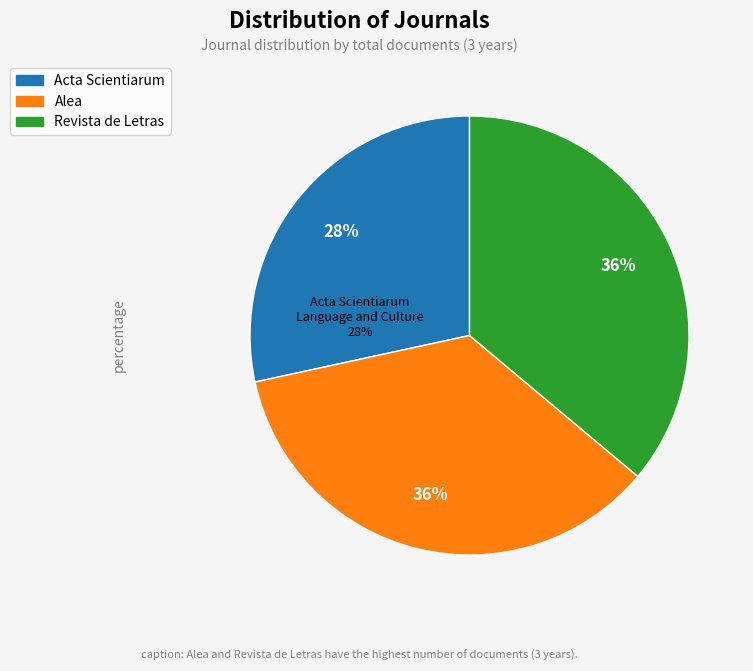

How many slices are in this pie chart?

3